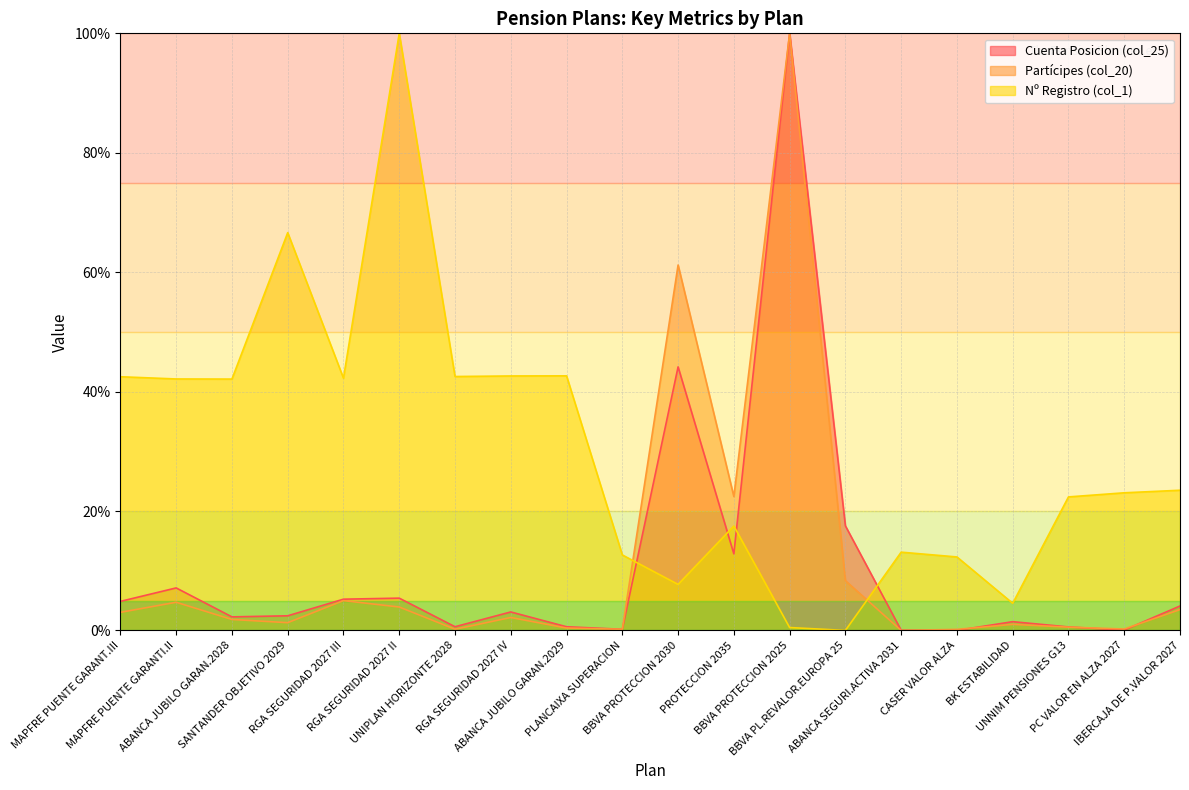

Rank the categories by Cuenta Posicion (col_25) value from highest to lowest.

BBVA PROTECCION 2025, BBVA PROTECCION 2030, BBVA PL.REVALOR.EUROPA 25, PROTECCION 2035, MAPFRE PUENTE GARANTI.II, RGA SEGURIDAD 2027 II, RGA SEGURIDAD 2027 III, MAPFRE PUENTE GARANT.III, IBERCAJA DE P.VALOR 2027, RGA SEGURIDAD 2027 IV, SANTANDER OBJETIVO 2029, ABANCA JUBILO GARAN.2028, BK ESTABILIDAD, UNIPLAN HORIZONTE 2028, ABANCA JUBILO GARAN.2029, UNNIM PENSIONES G13, PLANCAIXA SUPERACION, PC VALOR EN ALZA 2027, ABANCA SEGURI.ACTIVA 2031, CASER VALOR ALZA